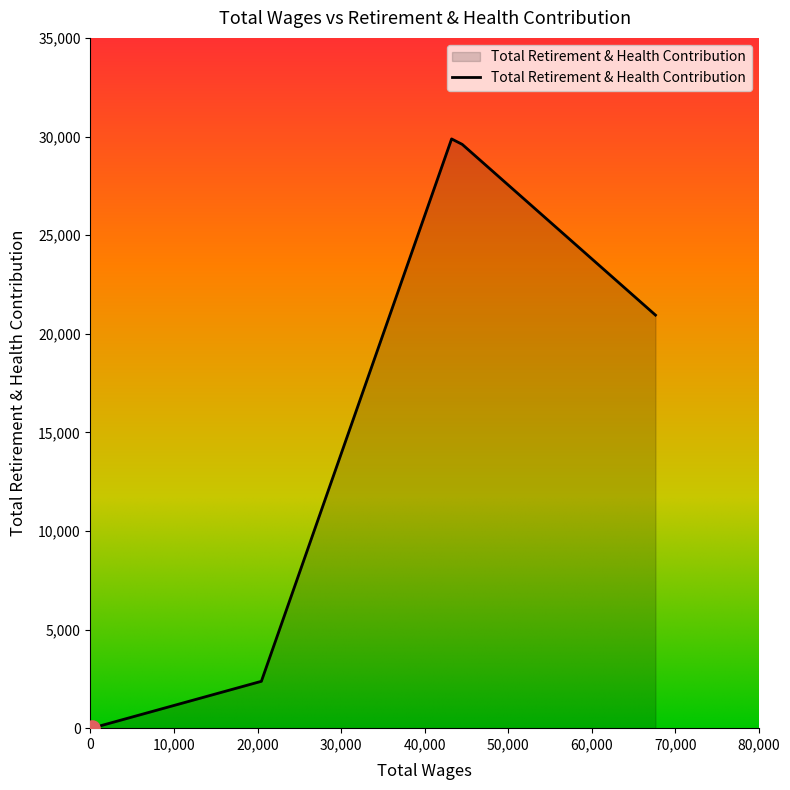

What is the difference between the second highest and minimum values?

29602